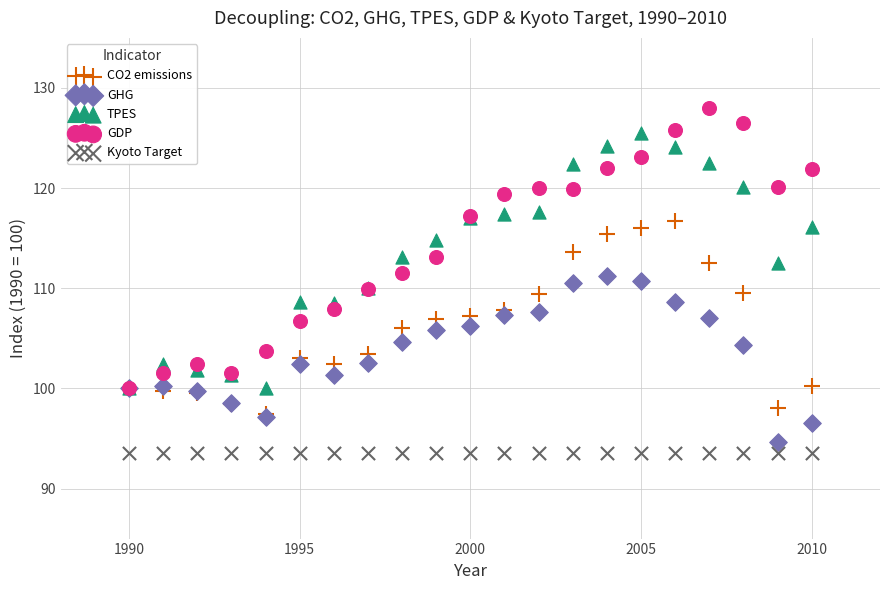

Which series reaches the maximum Y coordinate?

GDP